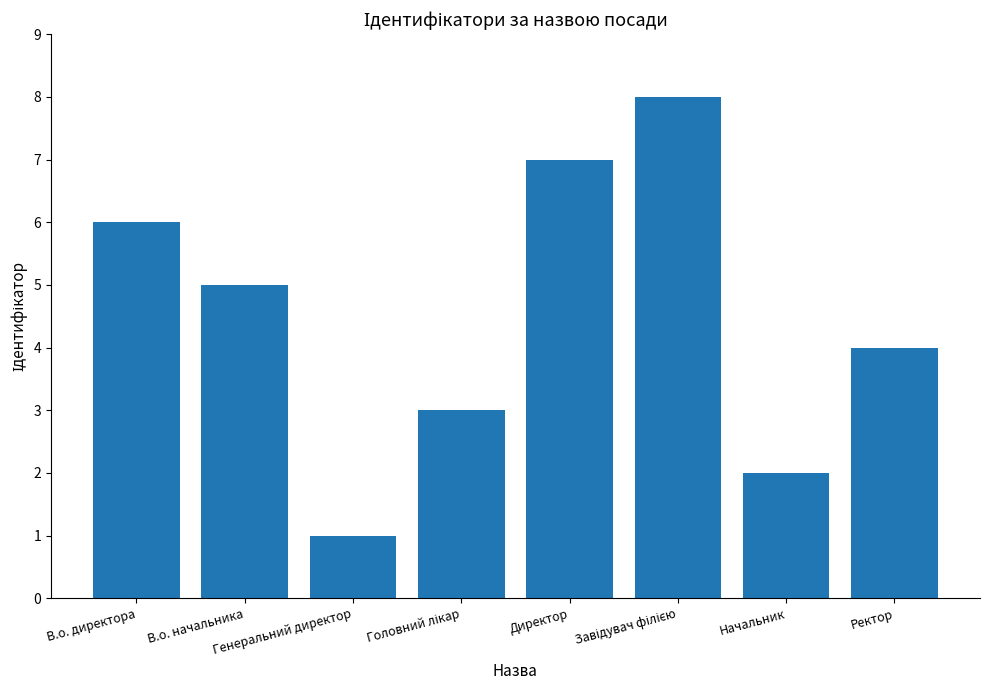

At which label is the value closest to 4?

Ректор